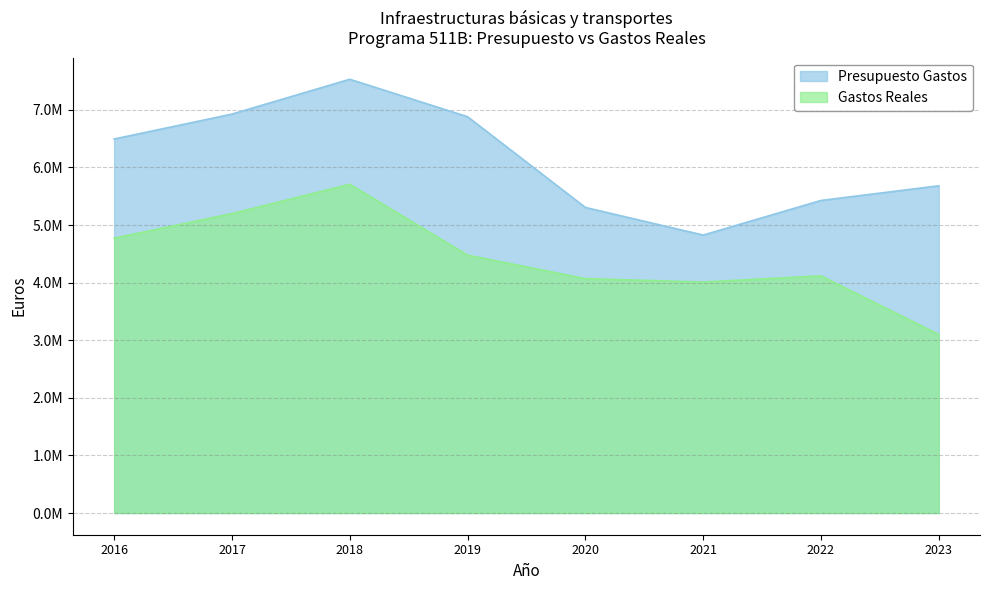

Which series has the largest total across all categories?

Presupuesto Gastos